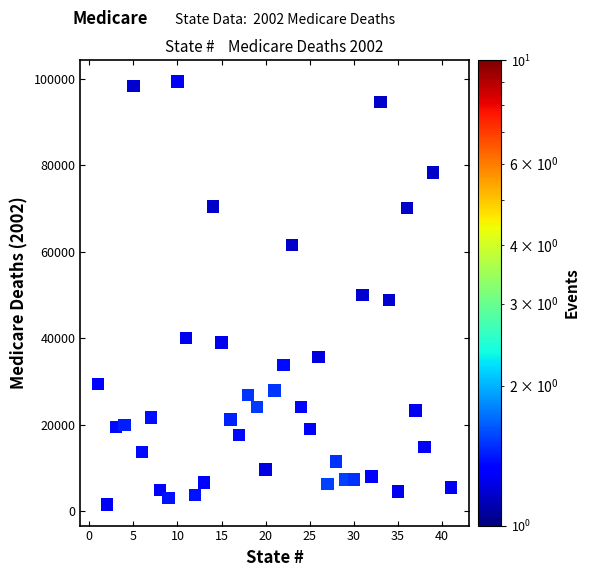

What is the range of X values (max minus min)?

40